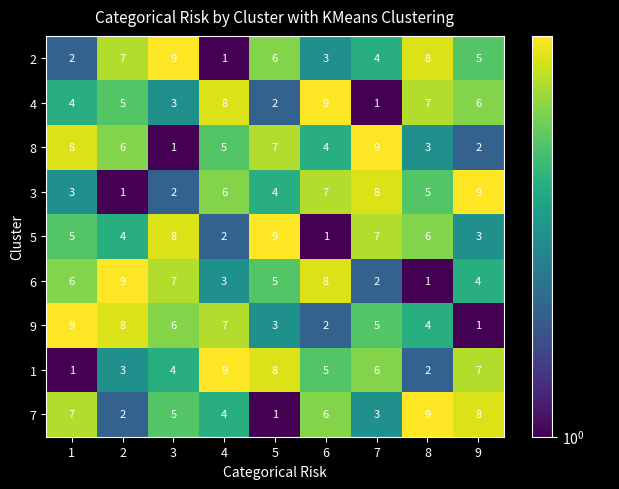

What is the difference between the maximum and second lowest values in the 7 series?

7